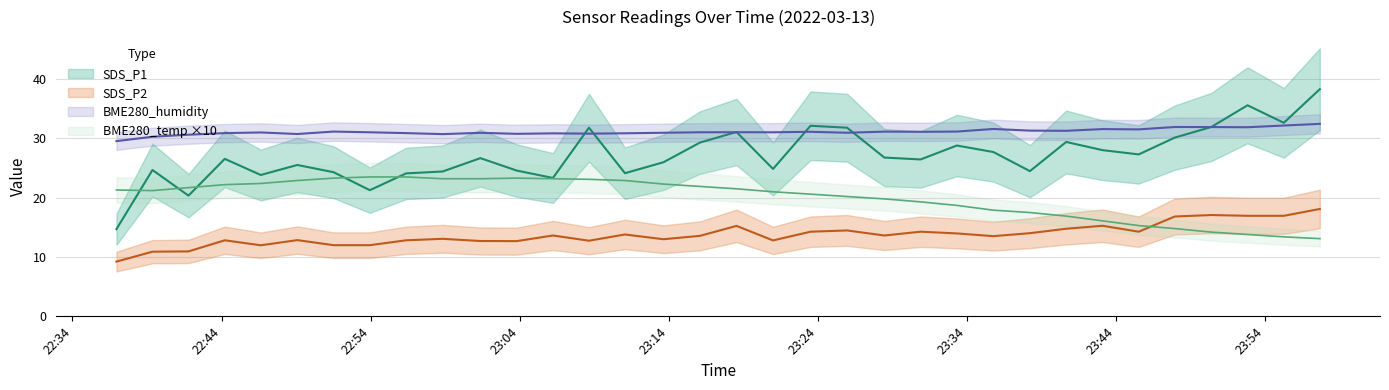

The value of BME280_temperature at 2022/03/13 22:36:57 is 34.9. True or false?

False